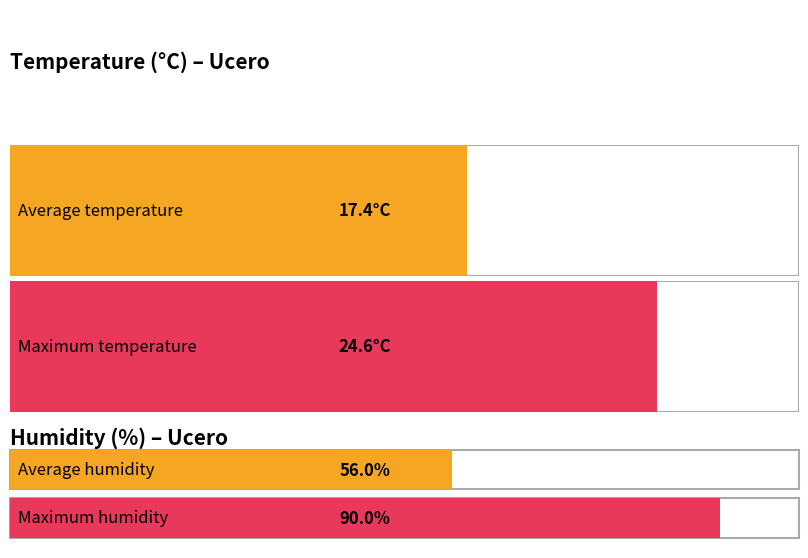

Is the value of Temperature (C) at 20:00 greater than the value of Humidity (%) at 18:00?

No